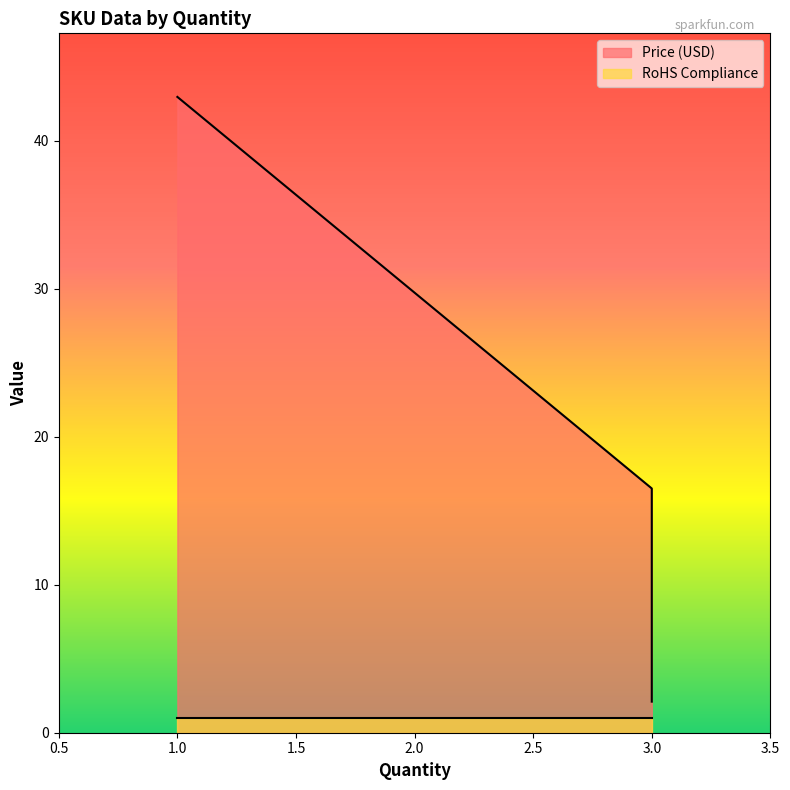

What is the change in value from 3 to 3?

-14.4